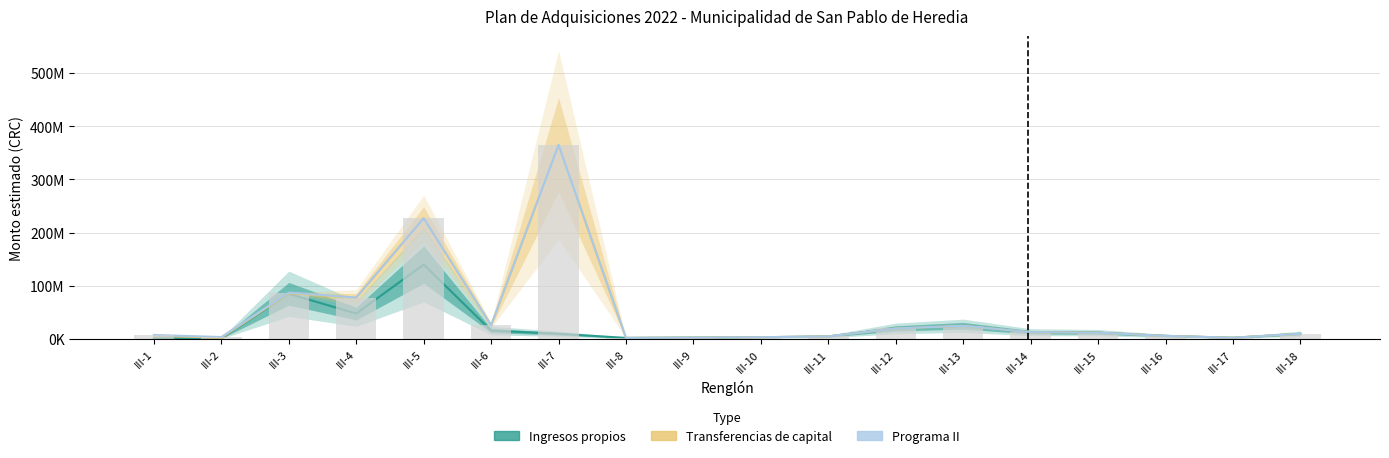

What is the minimum value shown in the chart?

1500000.0